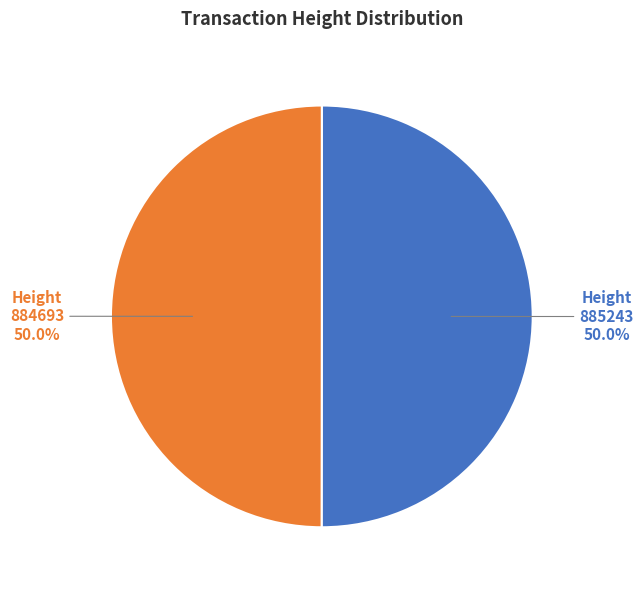

What is the total percentage of 884693 and 885243?

100.0%